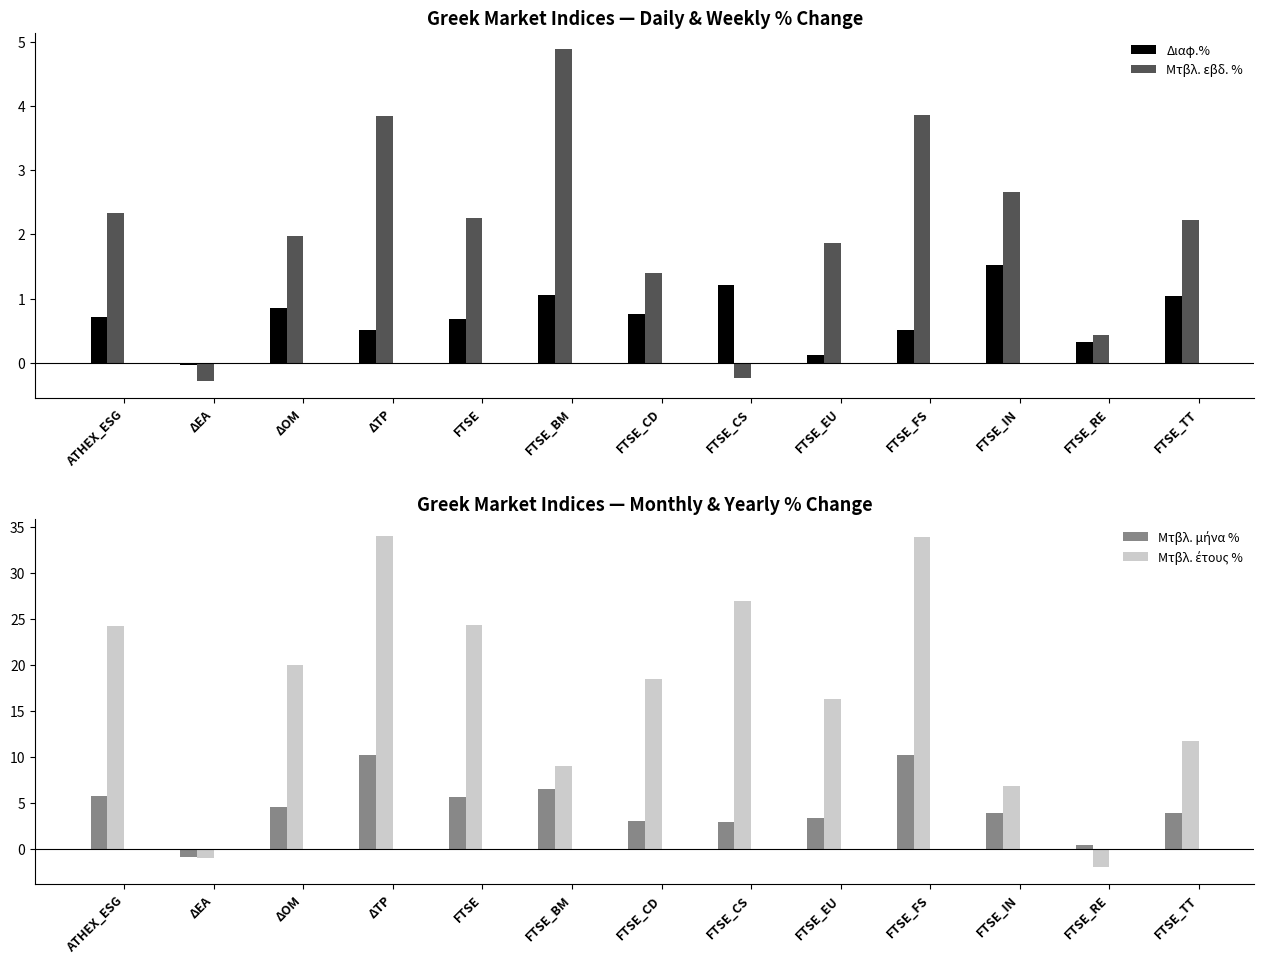

What is the label of the 6th bar from the right?

FTSE_CS